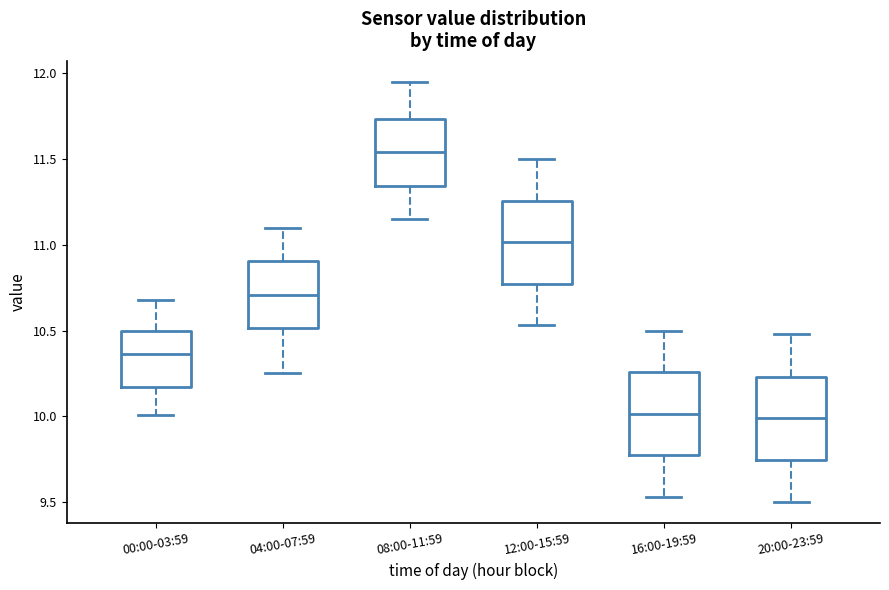

Reading left to right, transcribe this box plot: for each box, give where its median line is, the range the box spans, and where its two whiskers end, as read against the y-axis. The values are not printed on the chart, so give them approximately, as read against the axis.

00:00-03:59: median 10.35, box 10.15 to 10.50, whiskers 10.00 to 10.70
04:00-07:59: median 10.70, box 10.50 to 10.90, whiskers 10.25 to 11.10
08:00-11:59: median 11.55, box 11.35 to 11.75, whiskers 11.15 to 11.95
12:00-15:59: median 11.00, box 10.75 to 11.25, whiskers 10.55 to 11.50
16:00-19:59: median 10.00, box 9.75 to 10.25, whiskers 9.55 to 10.50
20:00-23:59: median 10.00, box 9.75 to 10.25, whiskers 9.50 to 10.50